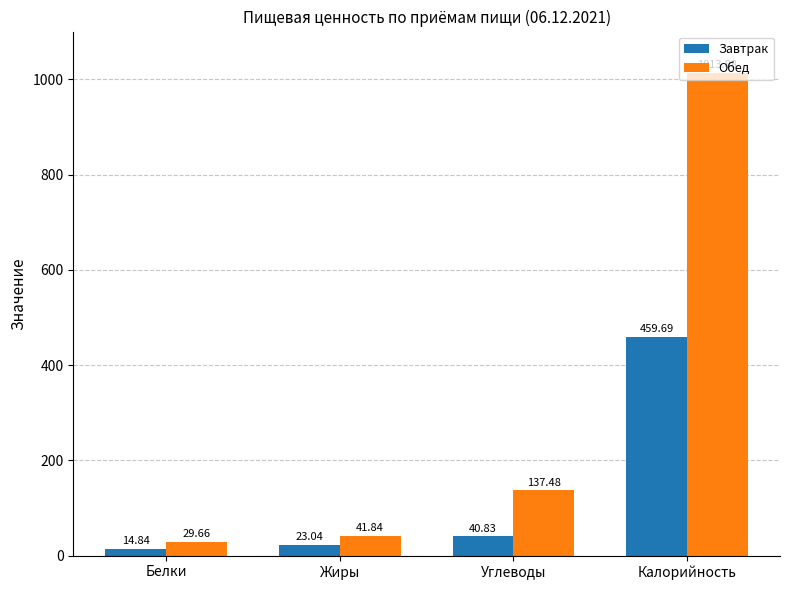

What is the label of the 1st bar from the right?

Калорийность